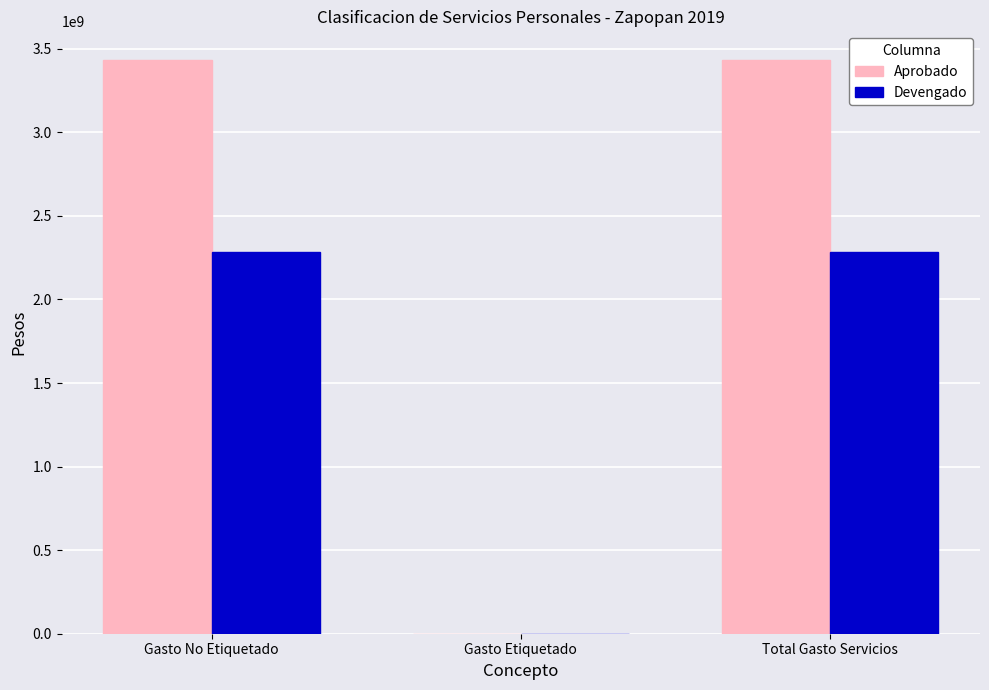

At which label is Devengado closest to 1141600599?

Gasto No Etiquetado